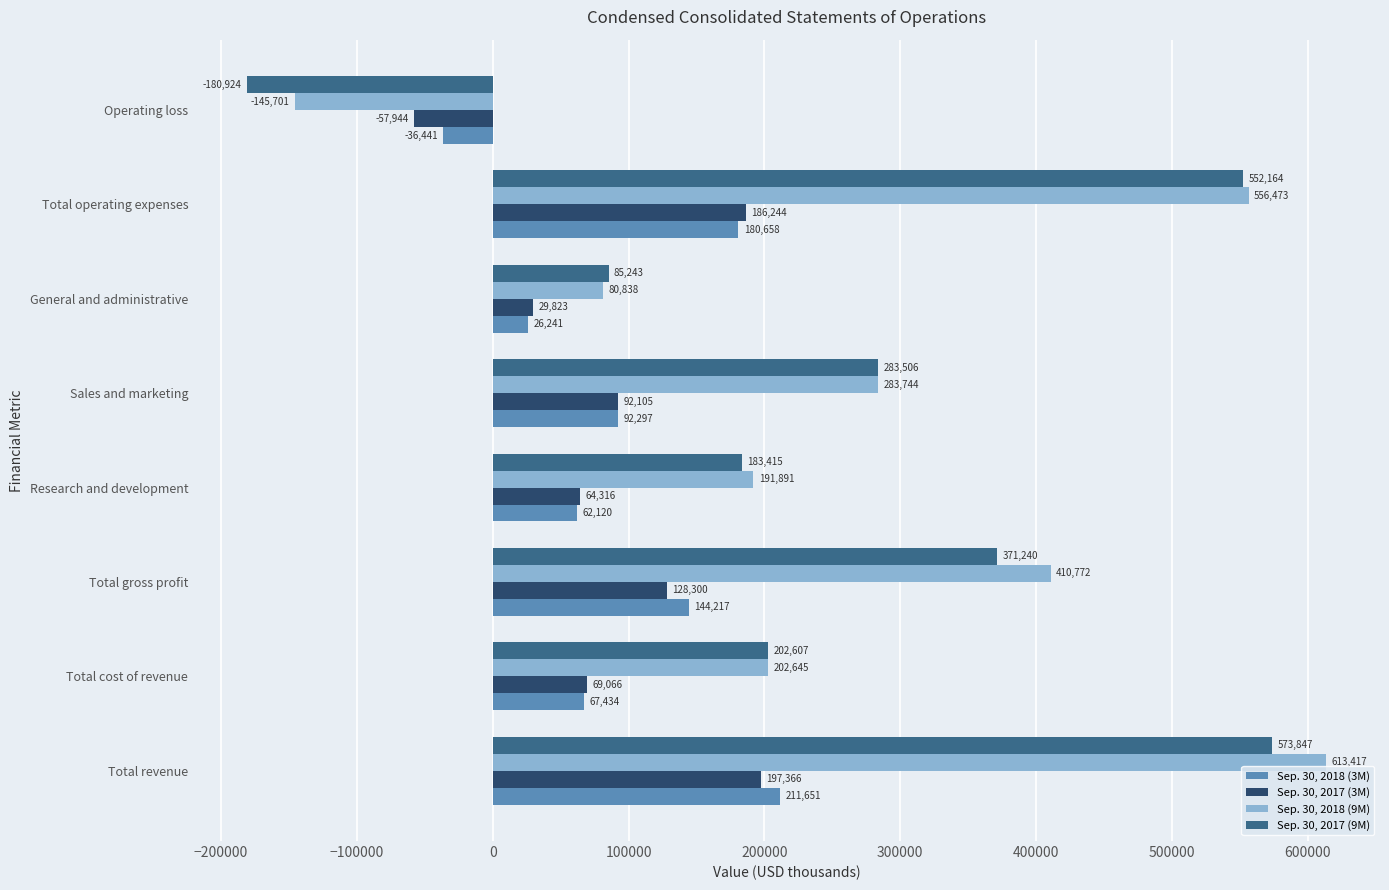

What is the sum of all Sep. 30, 2017 (9M) values?

2071098